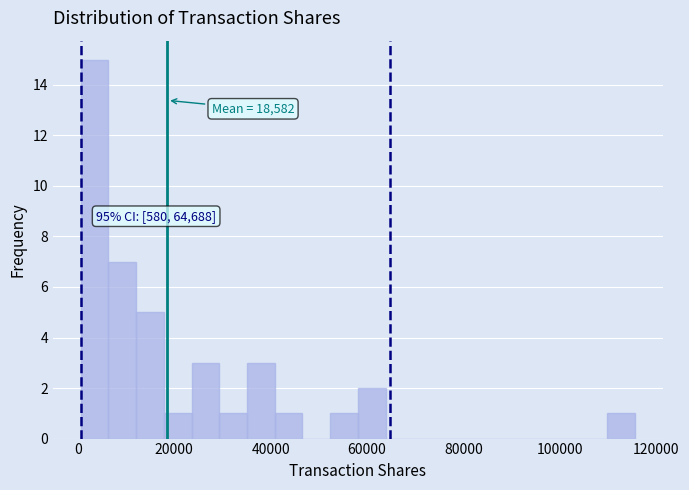

Around what value on the x-axis is the tallest bar? Give the approximate position of its centre, as read against the axis.

4000